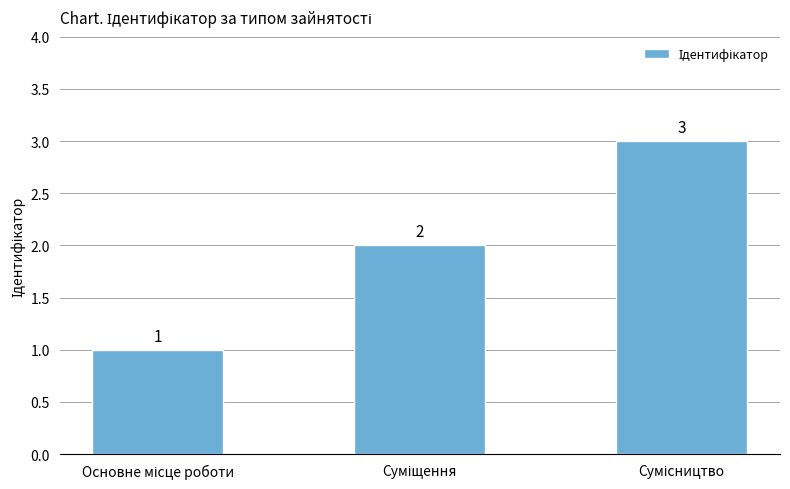

What is the value of the 2nd bar from the left?

2